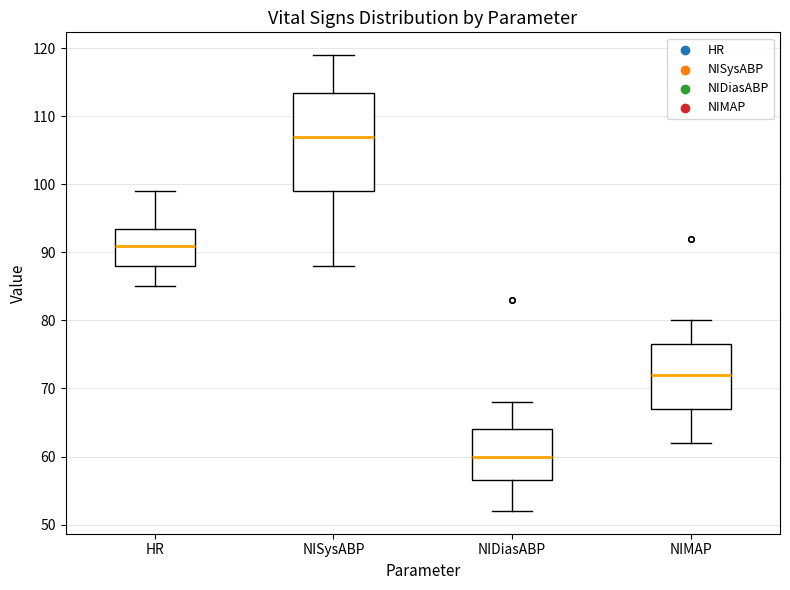

Comparing the boxes themselves (not the whiskers), which one is the tallest?

NISysABP